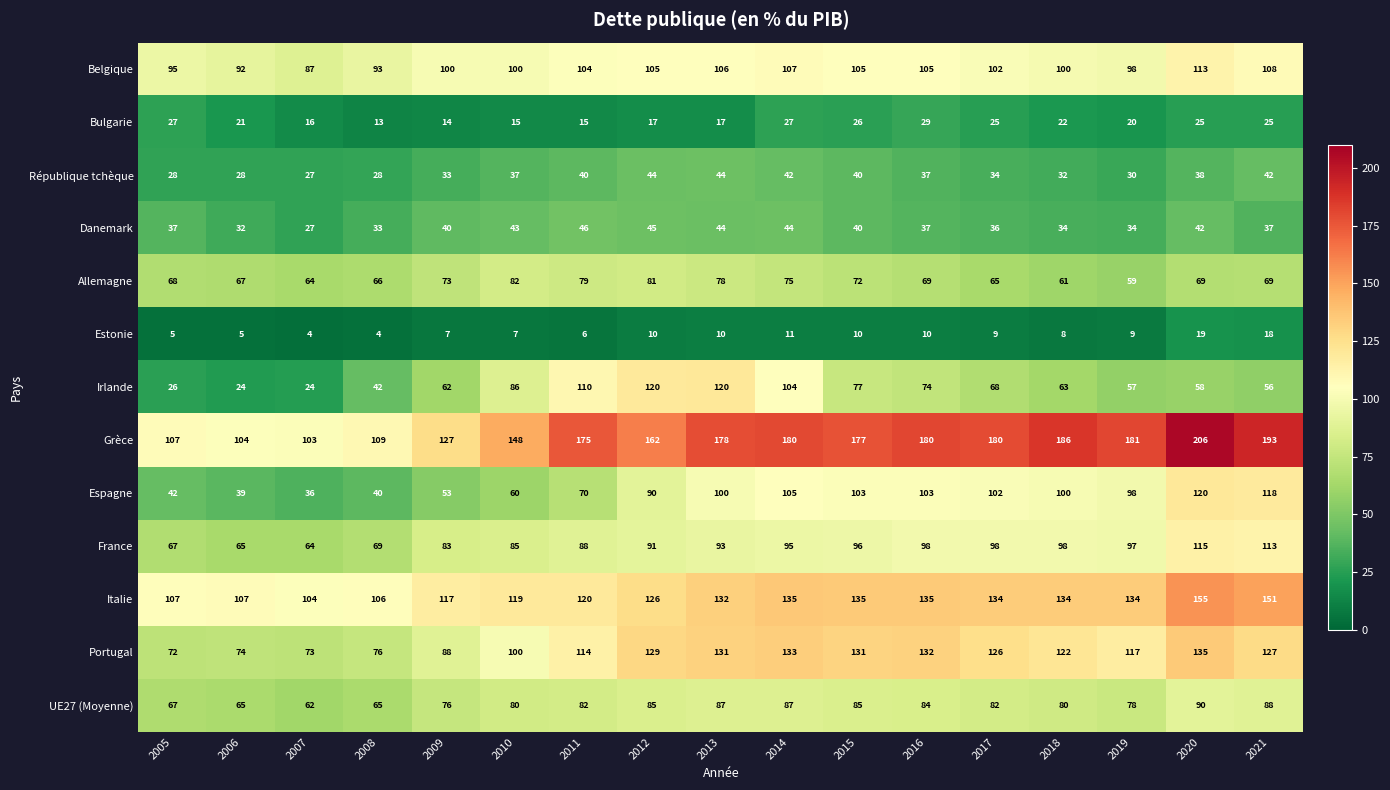

How many series are shown in this chart?

13